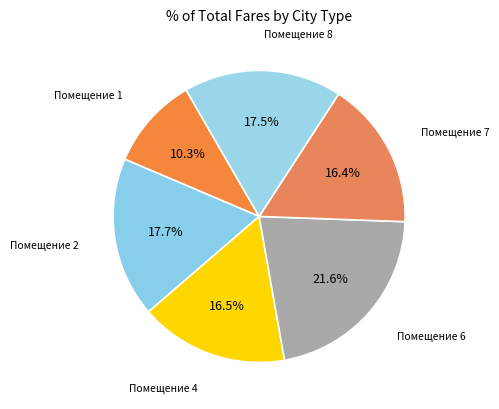

How many slices are in this pie chart?

6